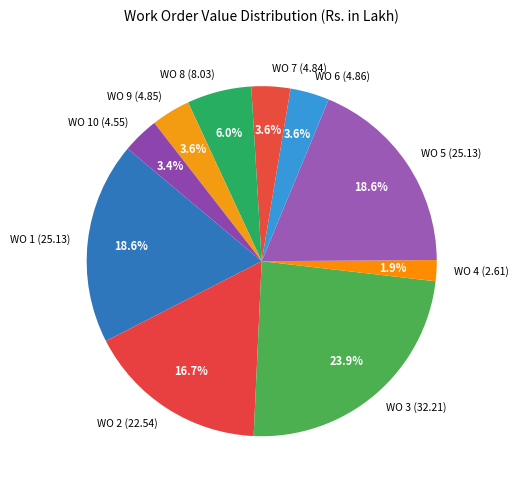

Is it true that WO 2 (22.54) is 17% of the pie?

True